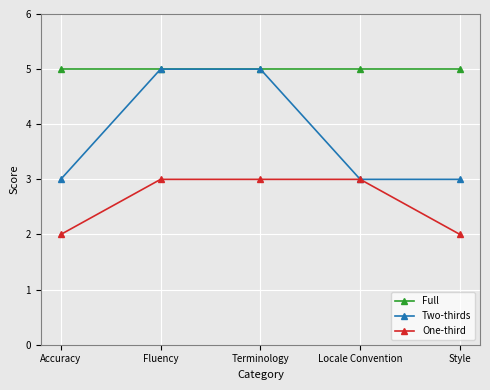

Count the number of categories in the chart.

5